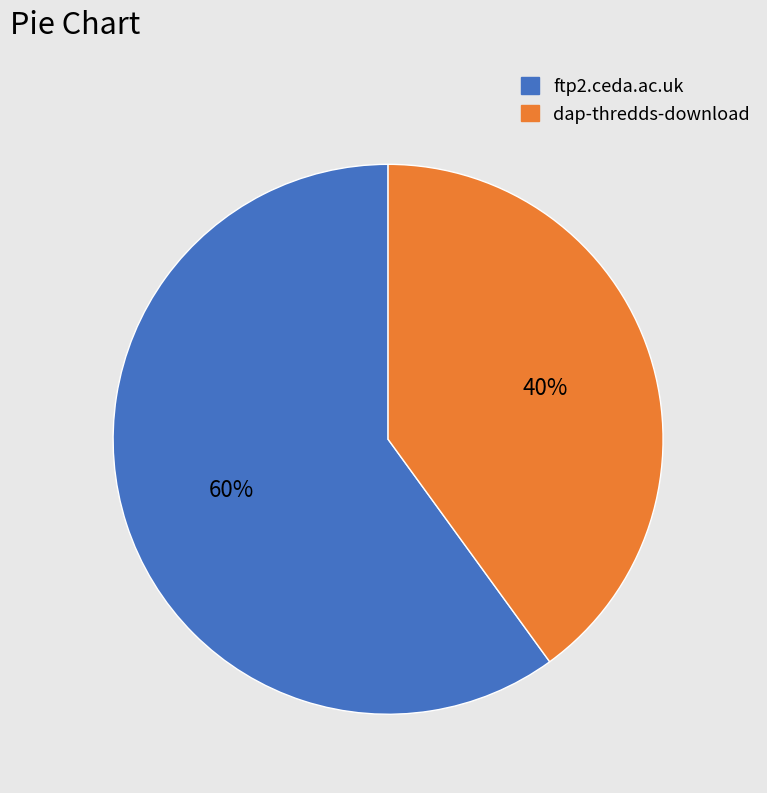

Approximately how many times larger is the value at dap-thredds-download compared to ftp2.ceda.ac.uk?

0.7